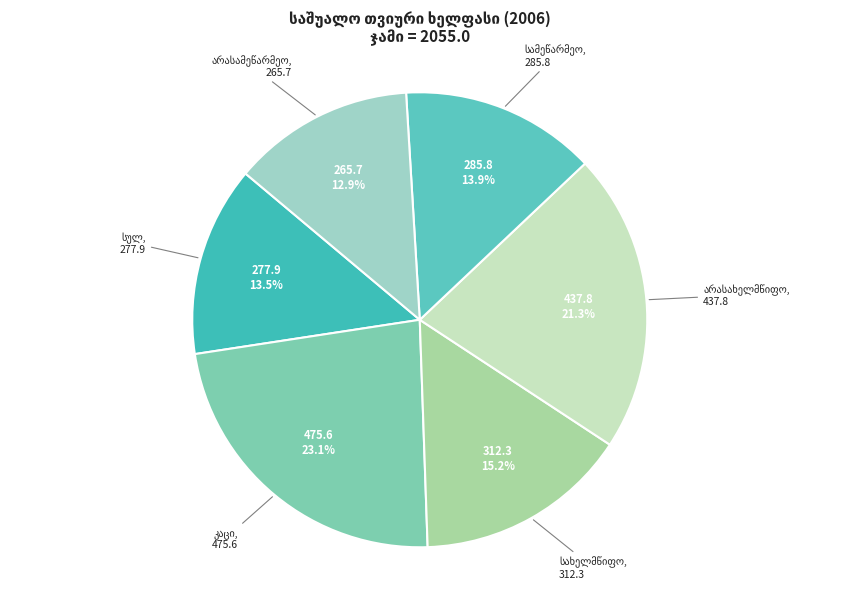

How many slices are in this pie chart?

6